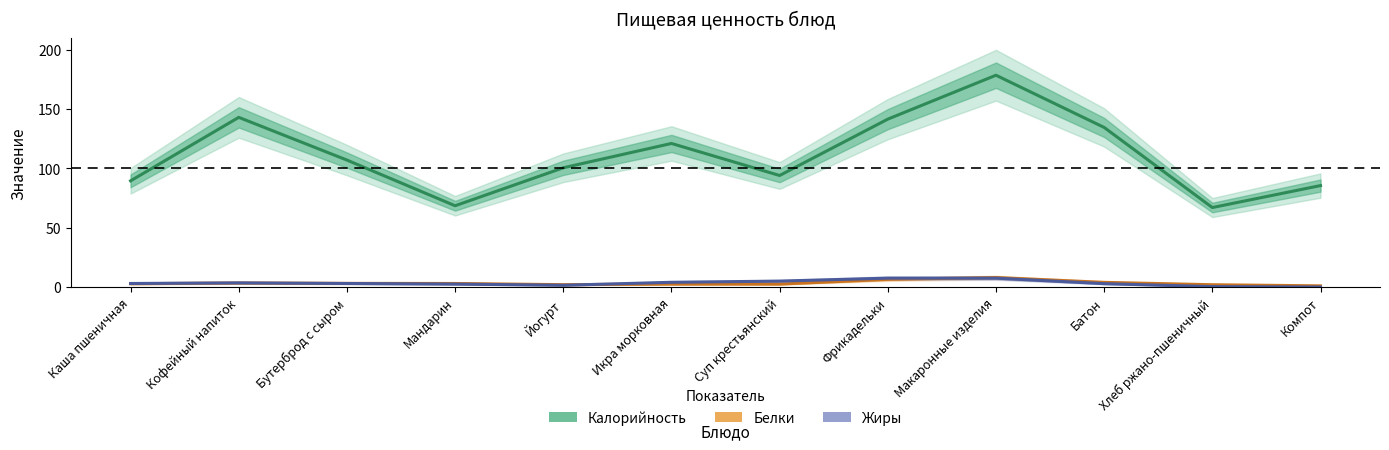

Which series changed the most between Йогурт and Компот?

Калорийность